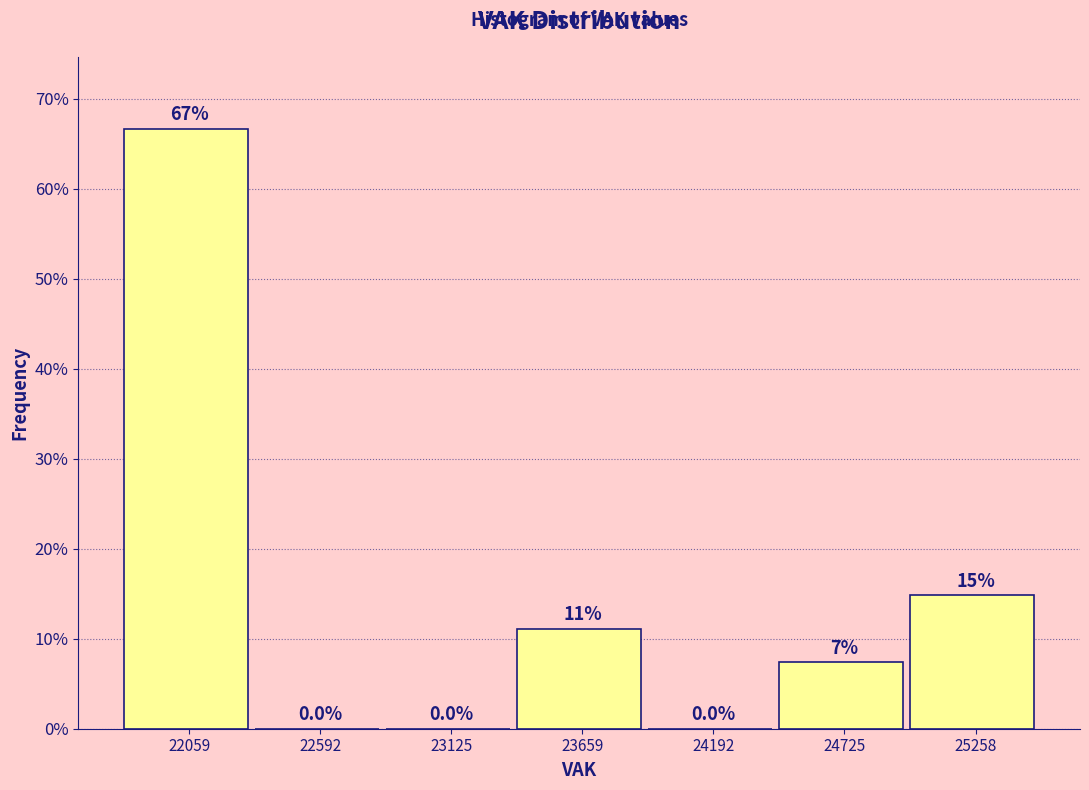

Which range on the x-axis has the tallest bar?

21800 to 22300